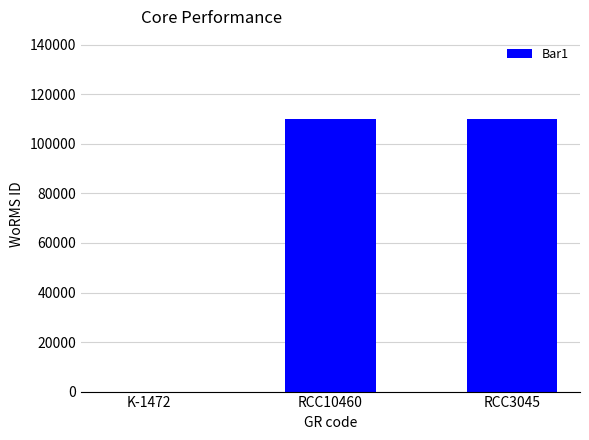

True or false: the data shows 58936 at RCC10460.

False